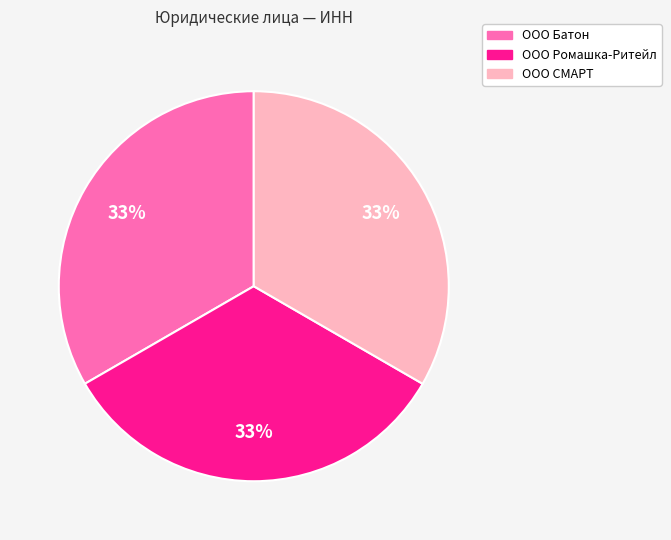

To the nearest percent, what is the average slice percentage?

33%